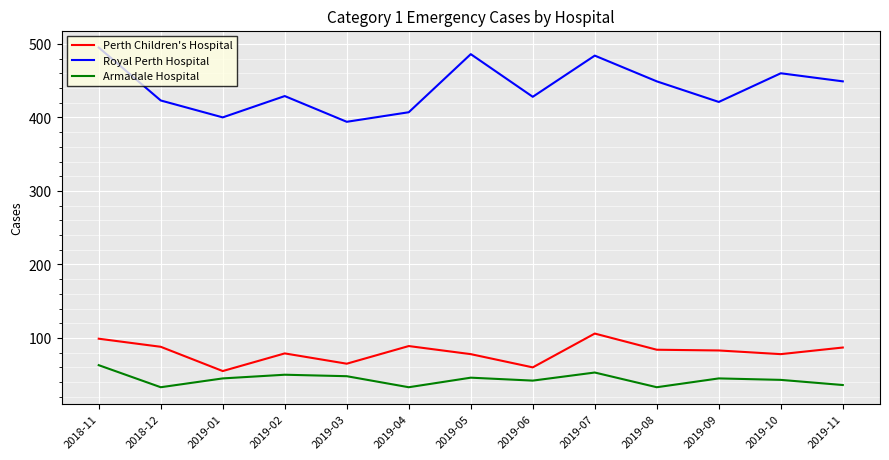

What are all the series names shown in the legend?

Perth Children's Hospital, Royal Perth Hospital, Armadale Hospital